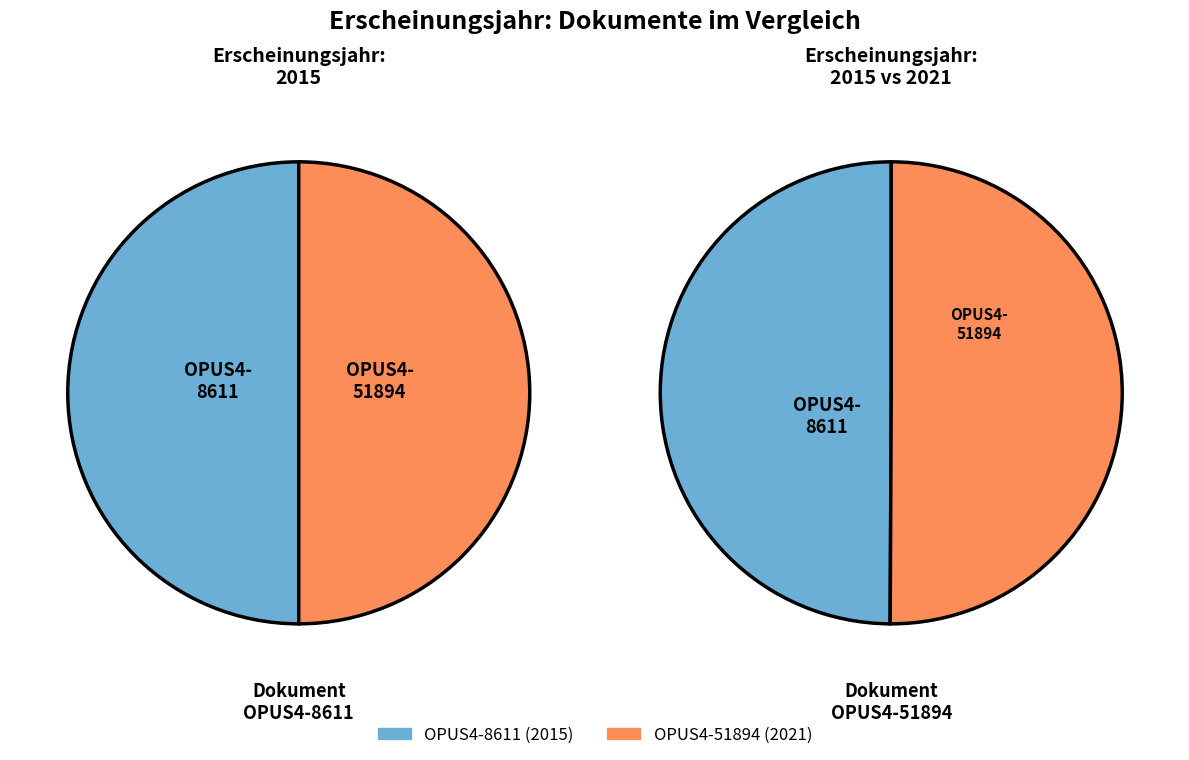

Do OPUS4-51894 and OPUS4-8611 together represent more than half of the pie?

Yes